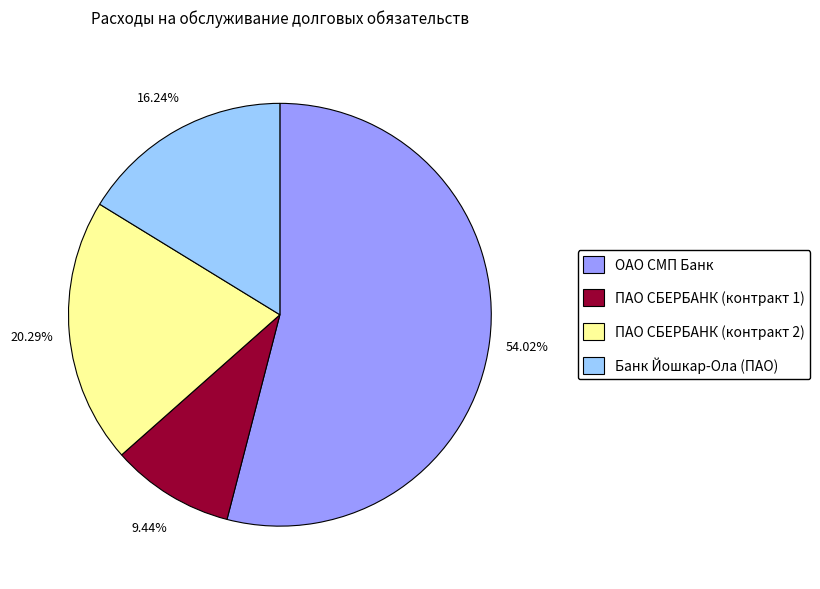

How many slices are in this pie chart?

4